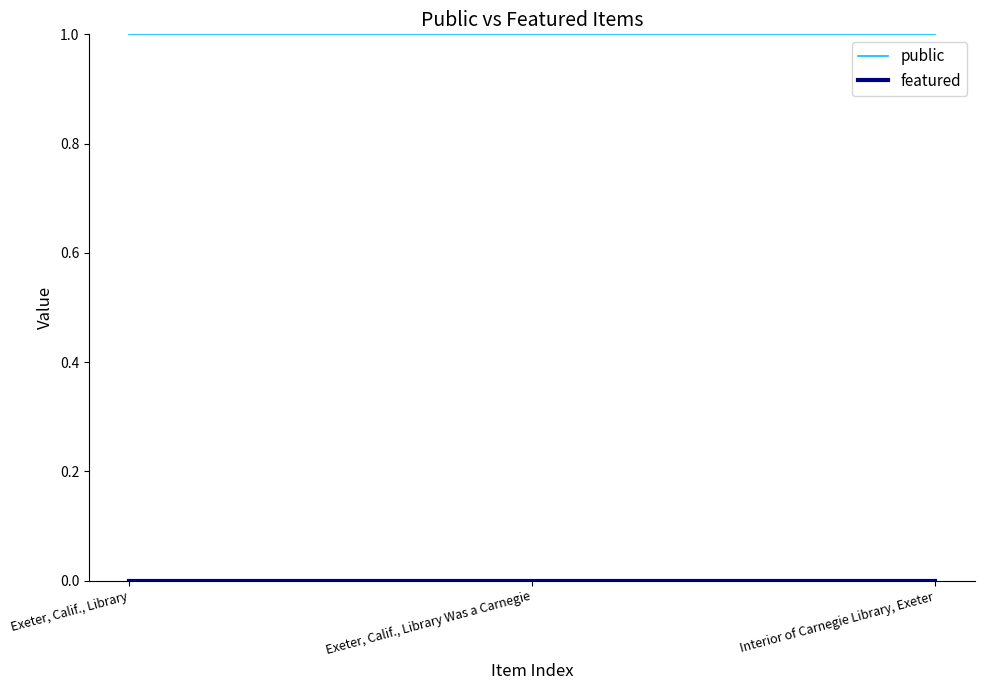

What is the approximate value of public at Exeter, Calif., Library Was a Carnegie?

1